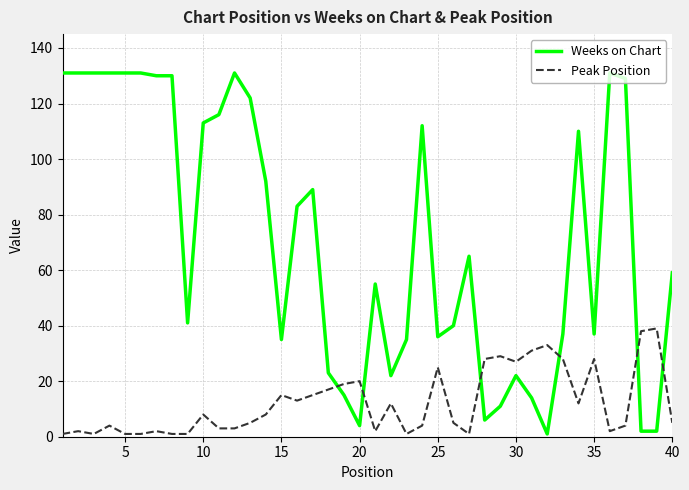

Which series has the largest total across all categories?

Weeks on Chart